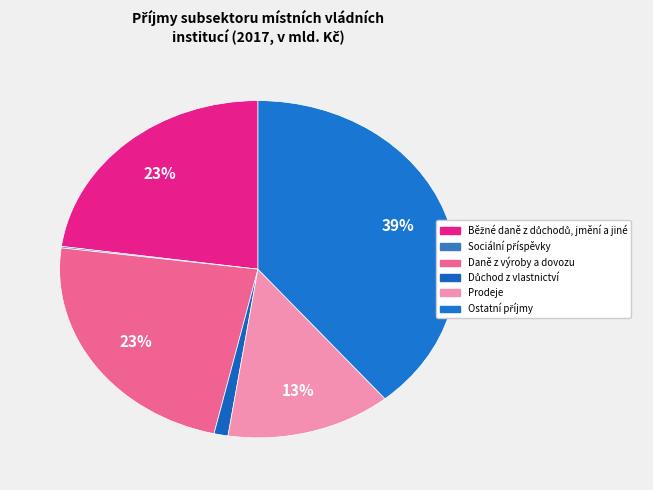

Between Sociální příspěvky and Důchod z vlastnictví, which is larger?

Důchod z vlastnictví